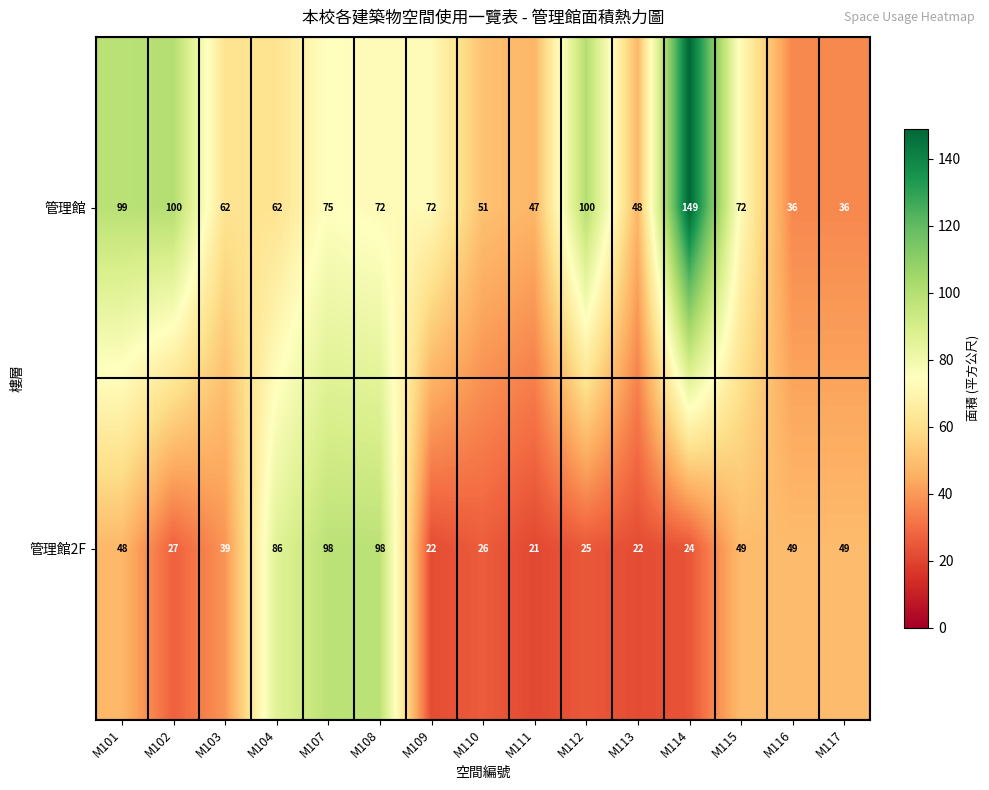

Reading left to right, extract all data points from this chart.

管理館: 99	100	62	62	75	72	72	51	47	100	48	149	72	36	36
管理館2F: 48	27	39	86	98	98	22	26	21	25	22	24	49	49	49